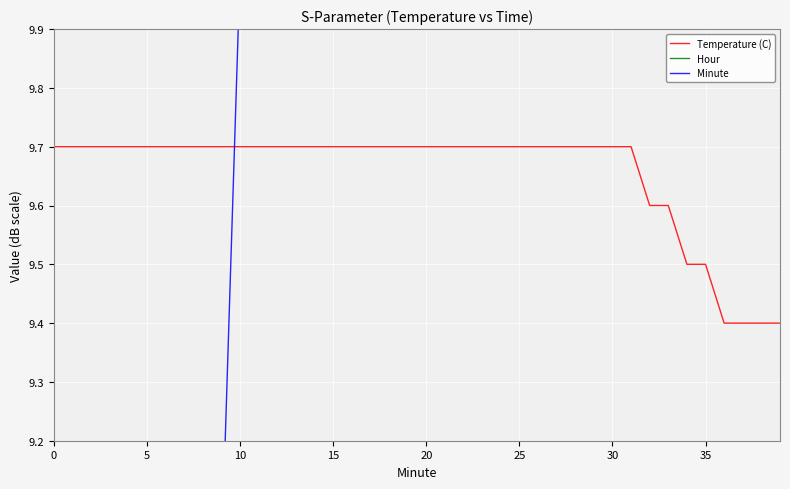

How many times do Minute and Temperature (C) cross each other?

1